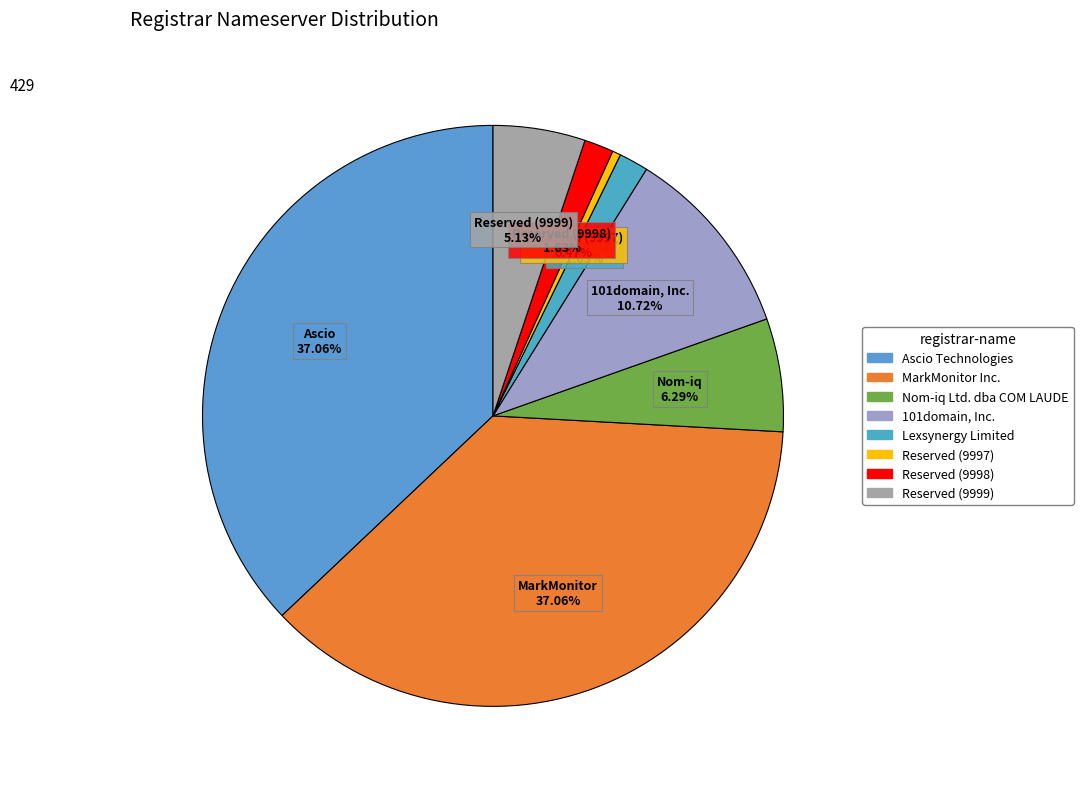

Is 101domain, Inc. the majority of the pie?

No